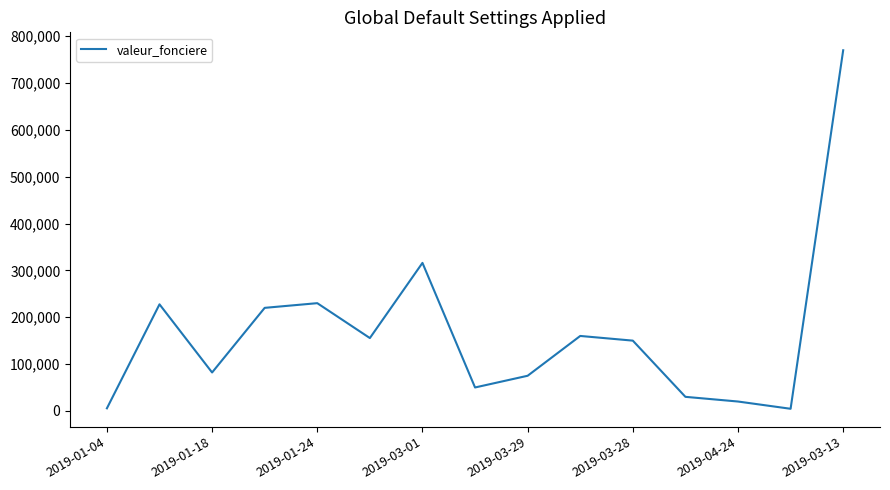

Count the number of categories in the chart.

15